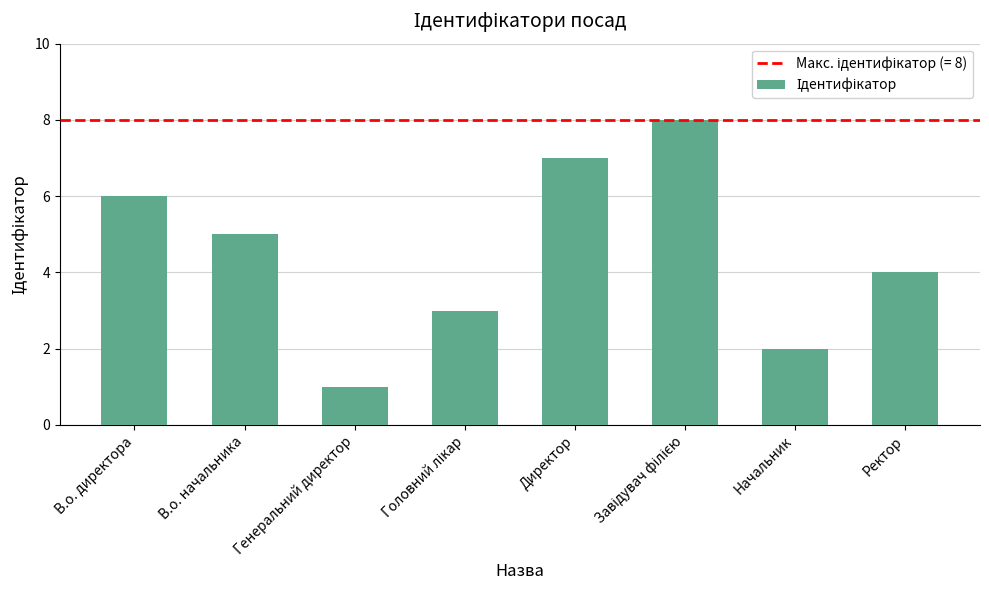

How many values are between 3 and 7?

5